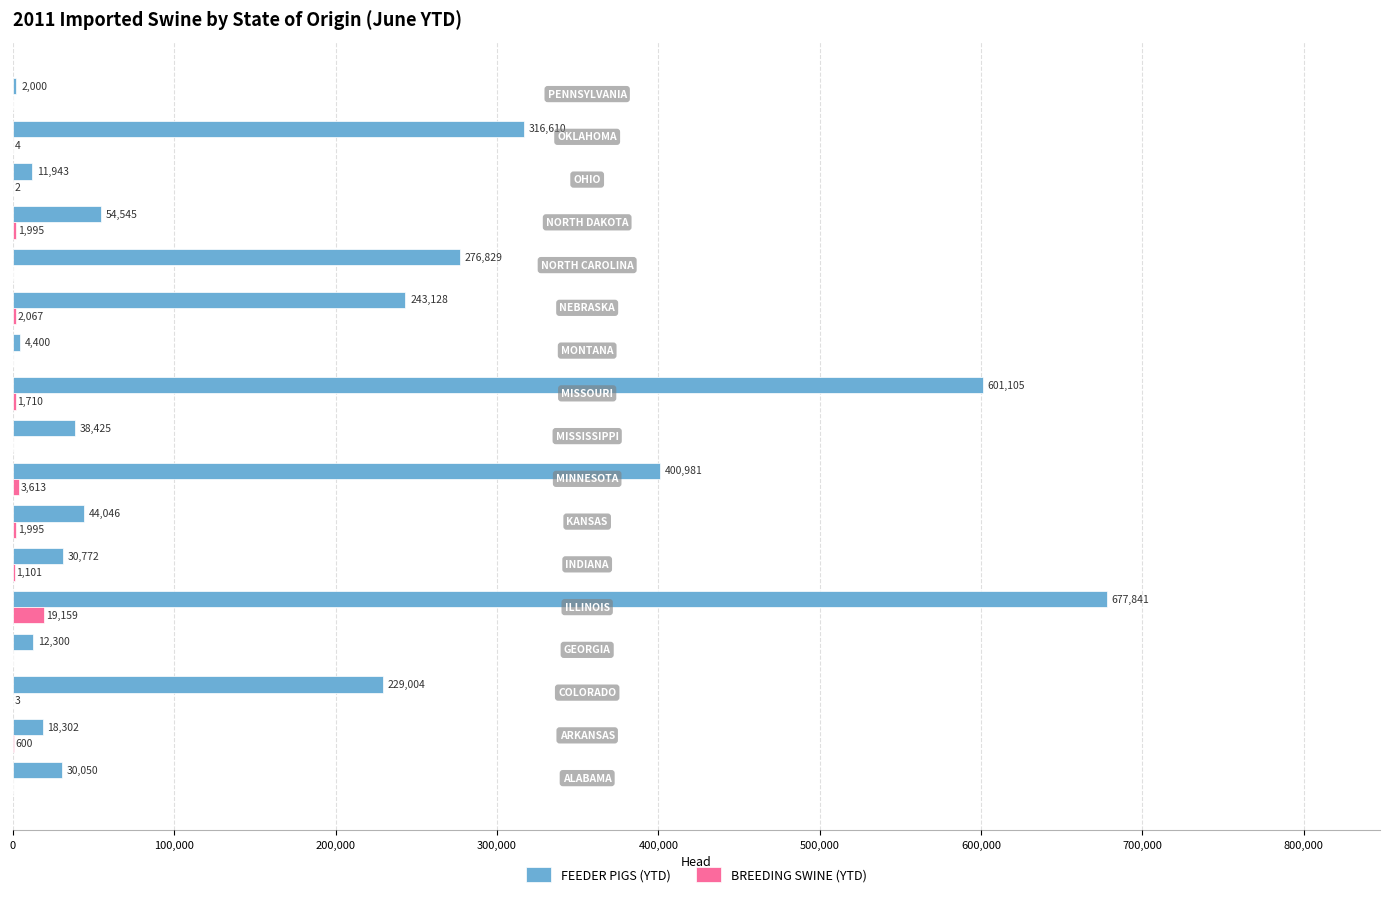

Which series has the largest total across all categories?

FEEDER PIGS (YTD)